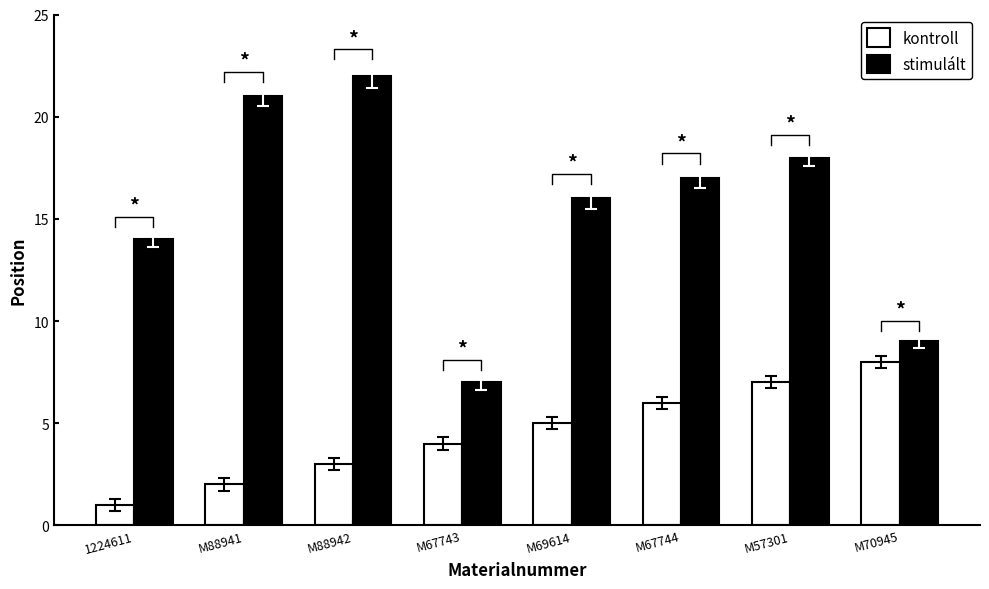

At which label is kontroll closest to 4?

M67743